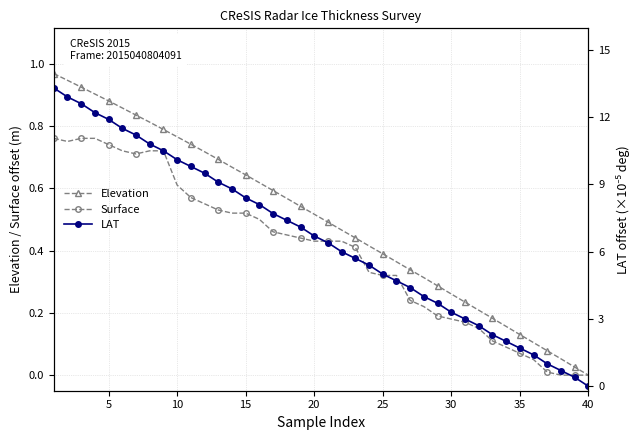

What is the difference between the maximum and minimum values in the Elevation series?

1.0